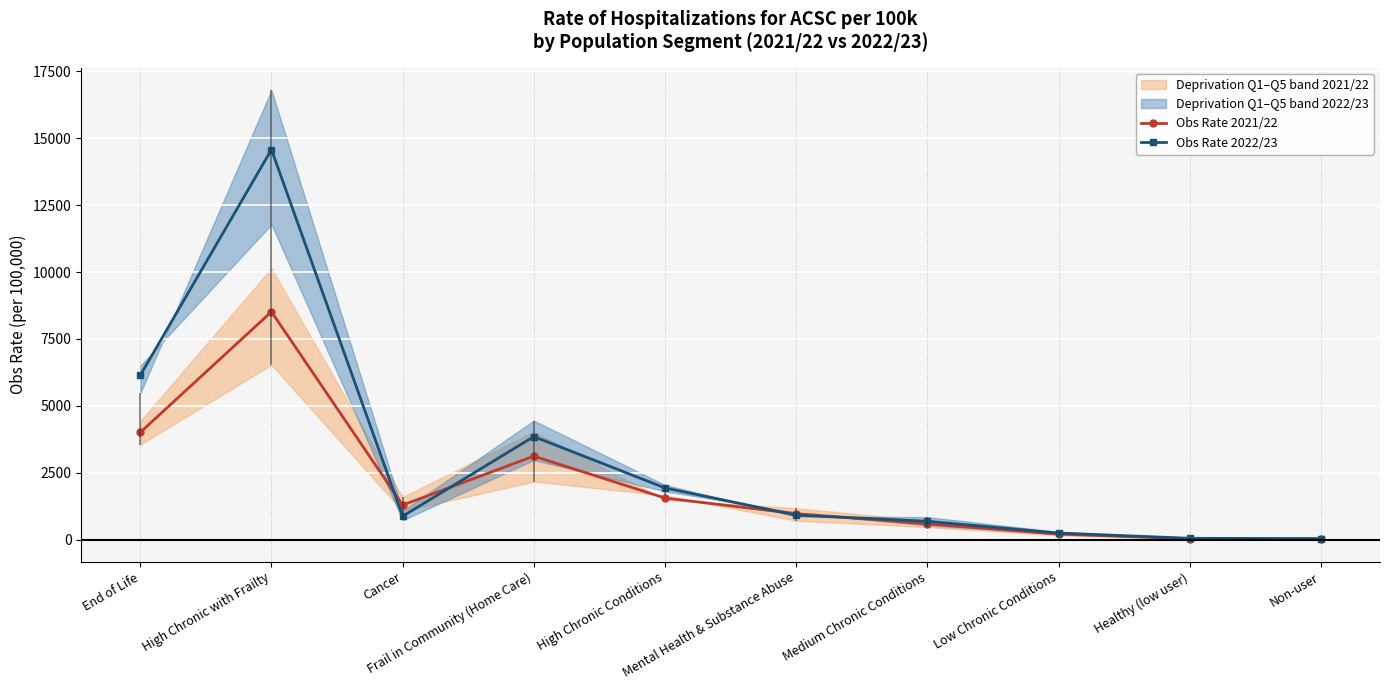

What is the label of the 3rd point from the left?

Cancer